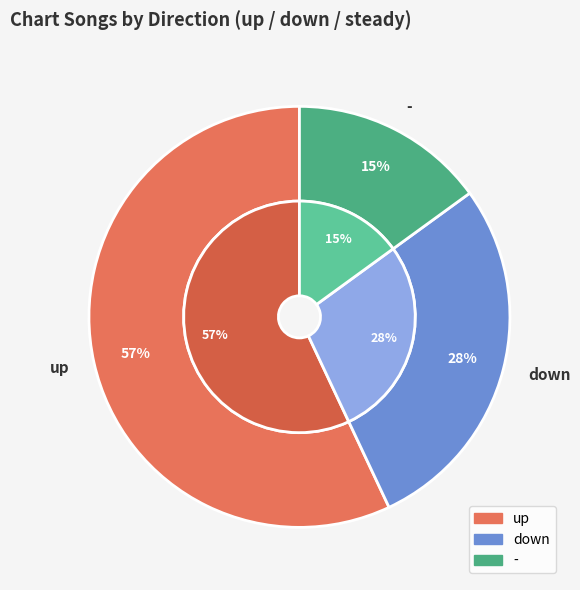

Approximately how many times larger is the value at down compared to up?

0.5